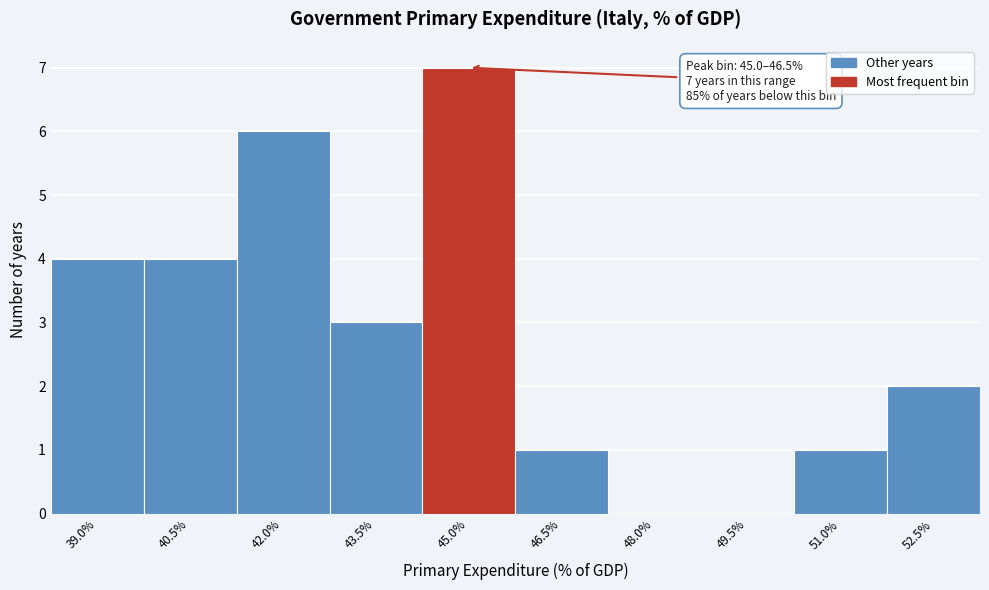

Reading left to right, transcribe all the data shown in this chart.

39.0%=4	40.5%=4	42.0%=6	43.5%=3	45.0%=7	46.5%=1	48.0%=0	49.5%=0	51.0%=1	52.5%=2